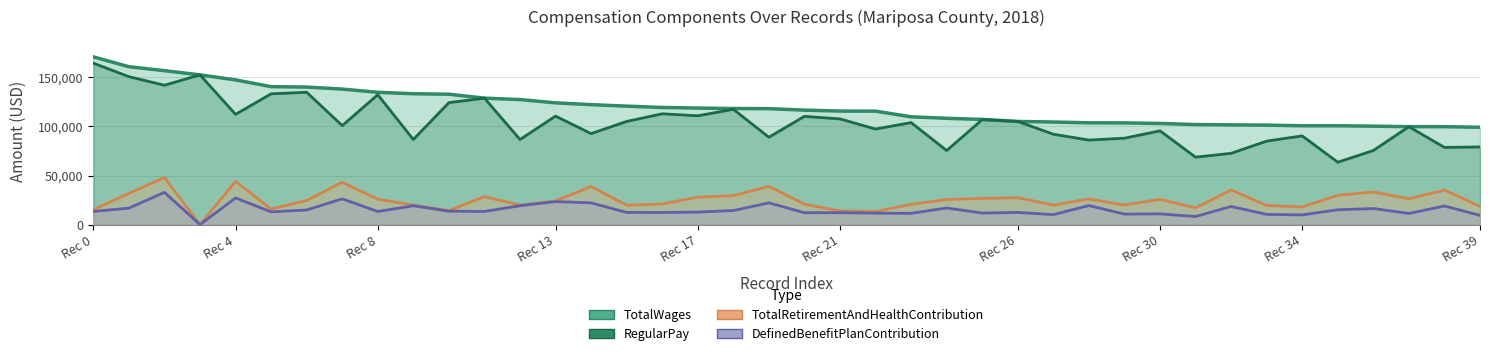

Rank the series by their maximum value, from lowest to highest.

DefinedBenefitPlanContribution, TotalRetirementAndHealthContribution, RegularPay, TotalWages